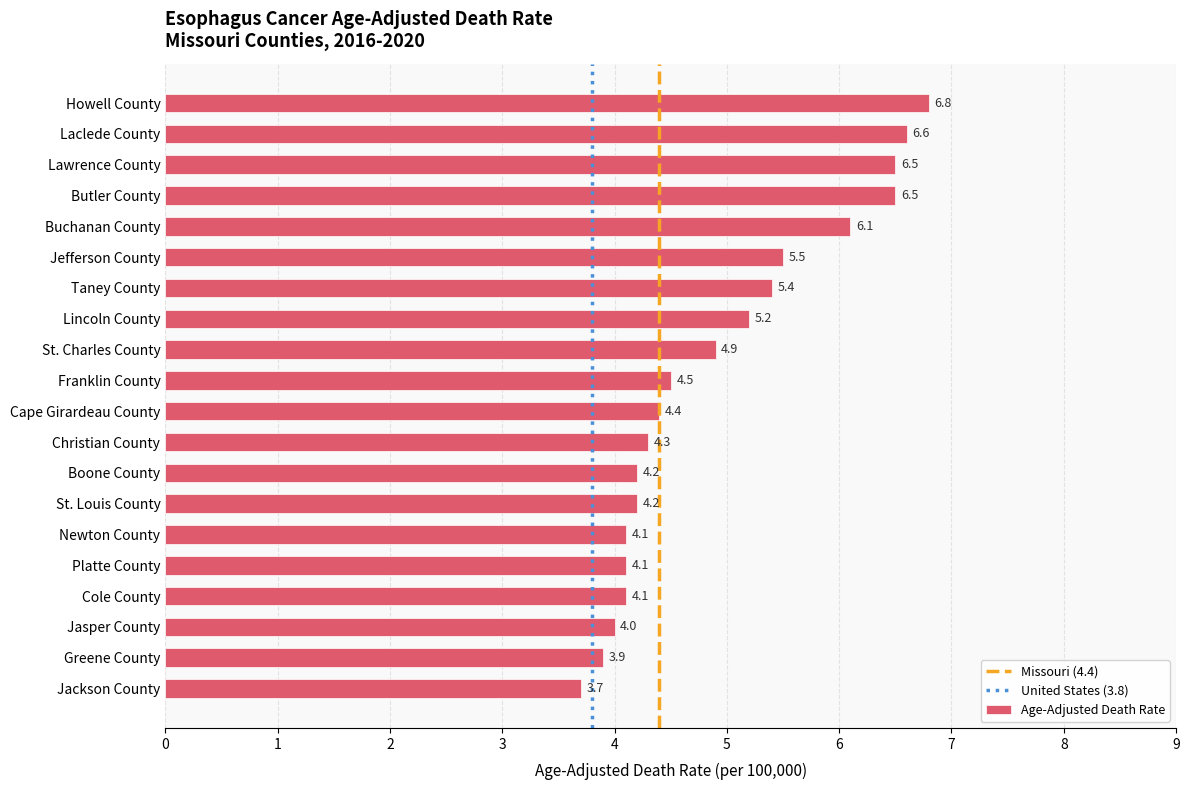

What position from the top is Buchanan County?

5